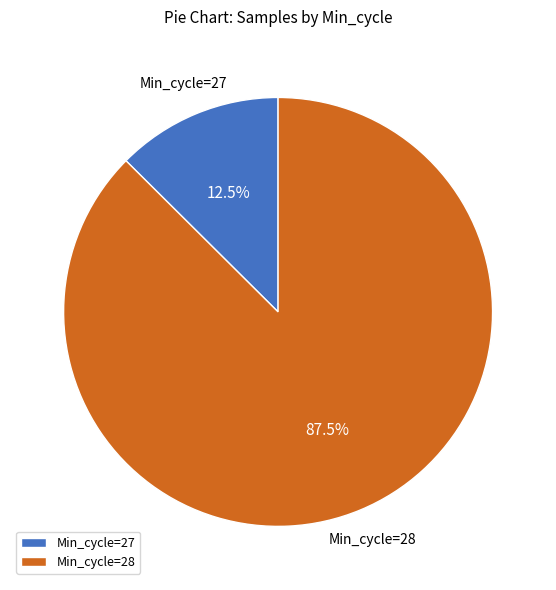

Rank the categories by value from lowest to highest.

Min_cycle=27, Min_cycle=28